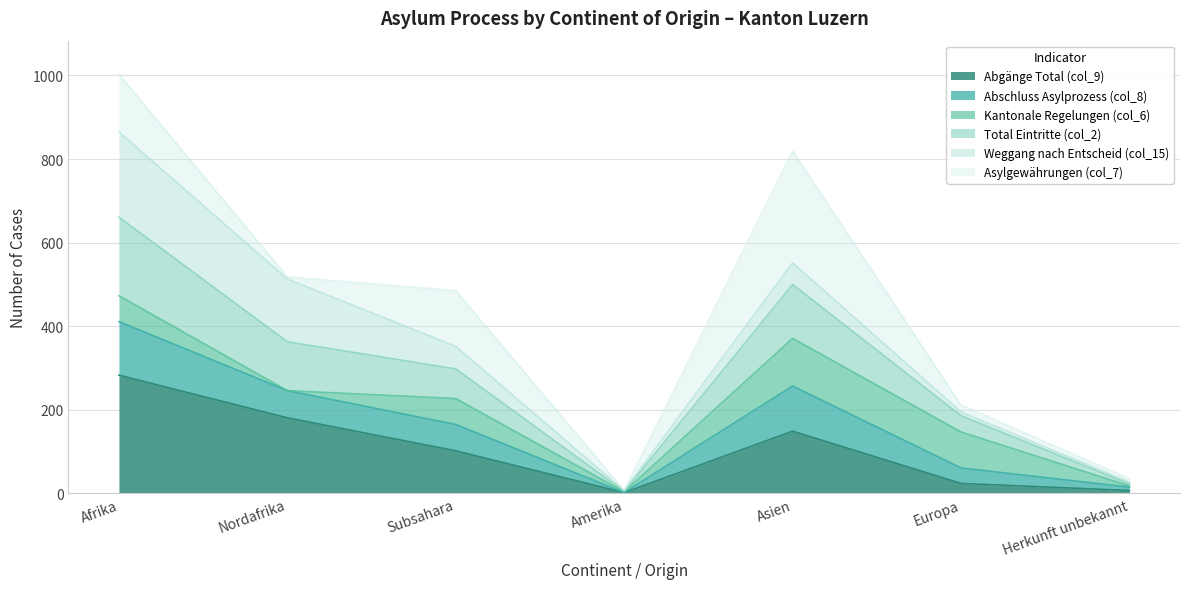

At which category does the chart reach its peak across all series?

Afrika